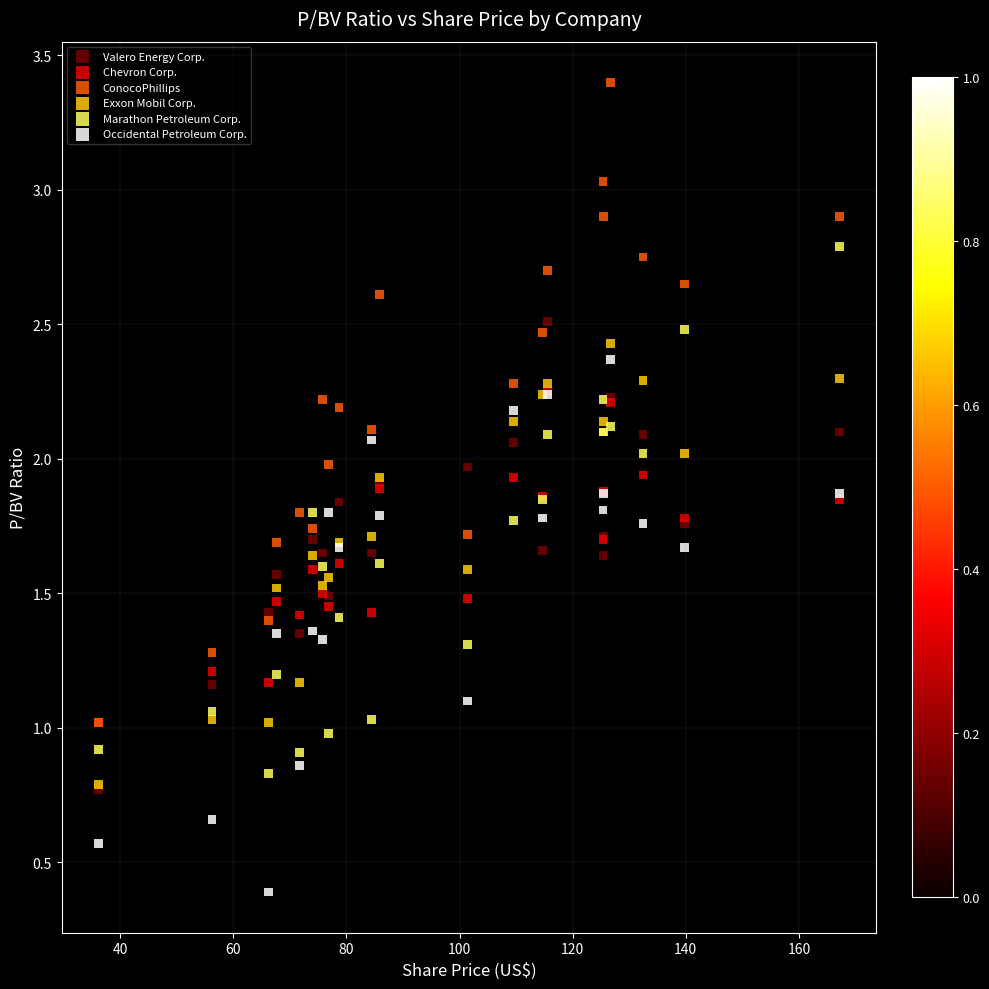

Which series contains the lowest Y value?

Occidental Petroleum Corp.